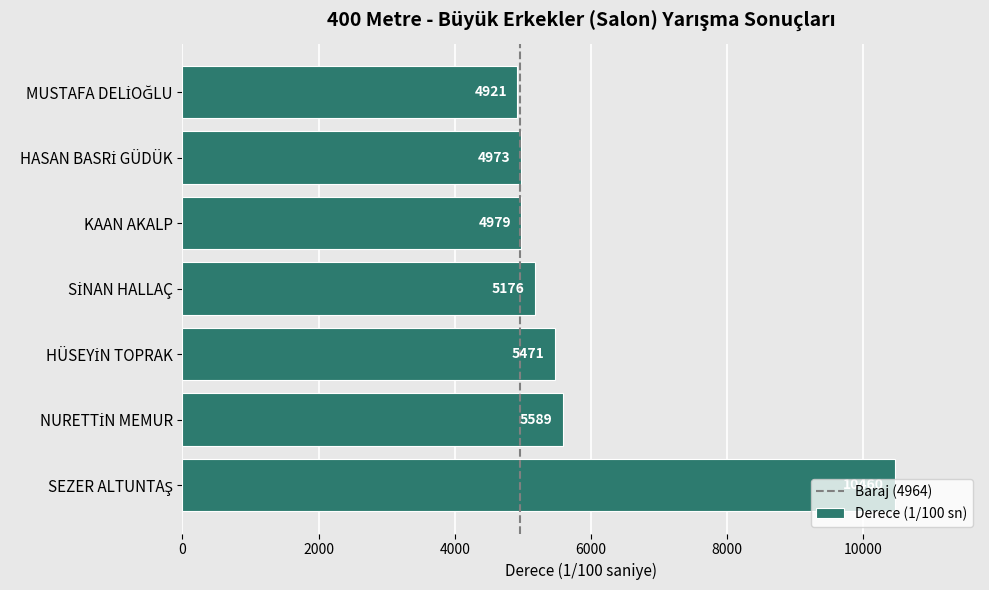

What position from the top is KAAN AKALP?

3